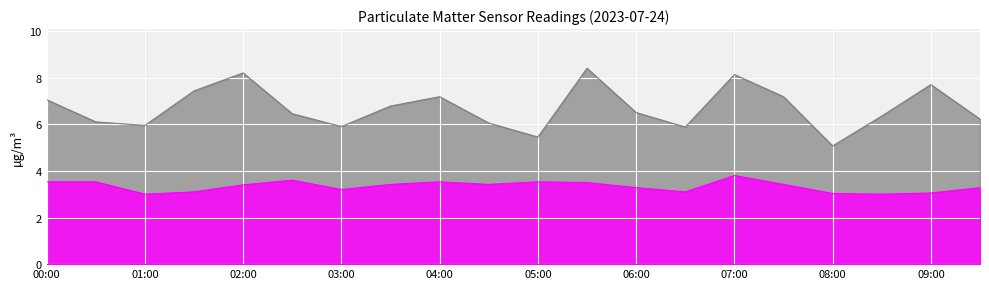

What is the average value of the P1 series?

6.7